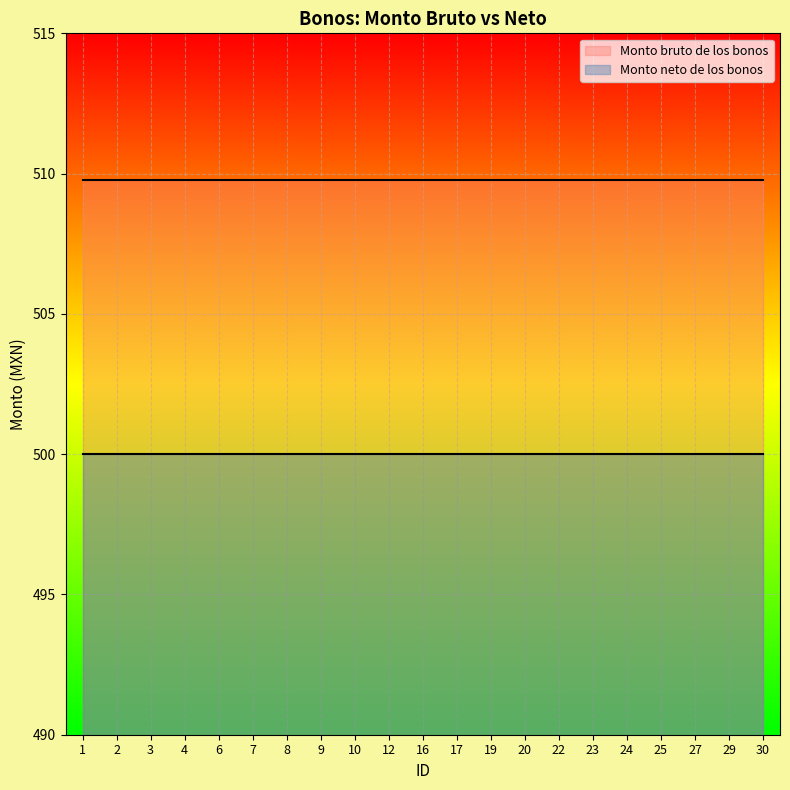

True or false: Monto neto de los bonos has a value of 860.0 at 30.

False